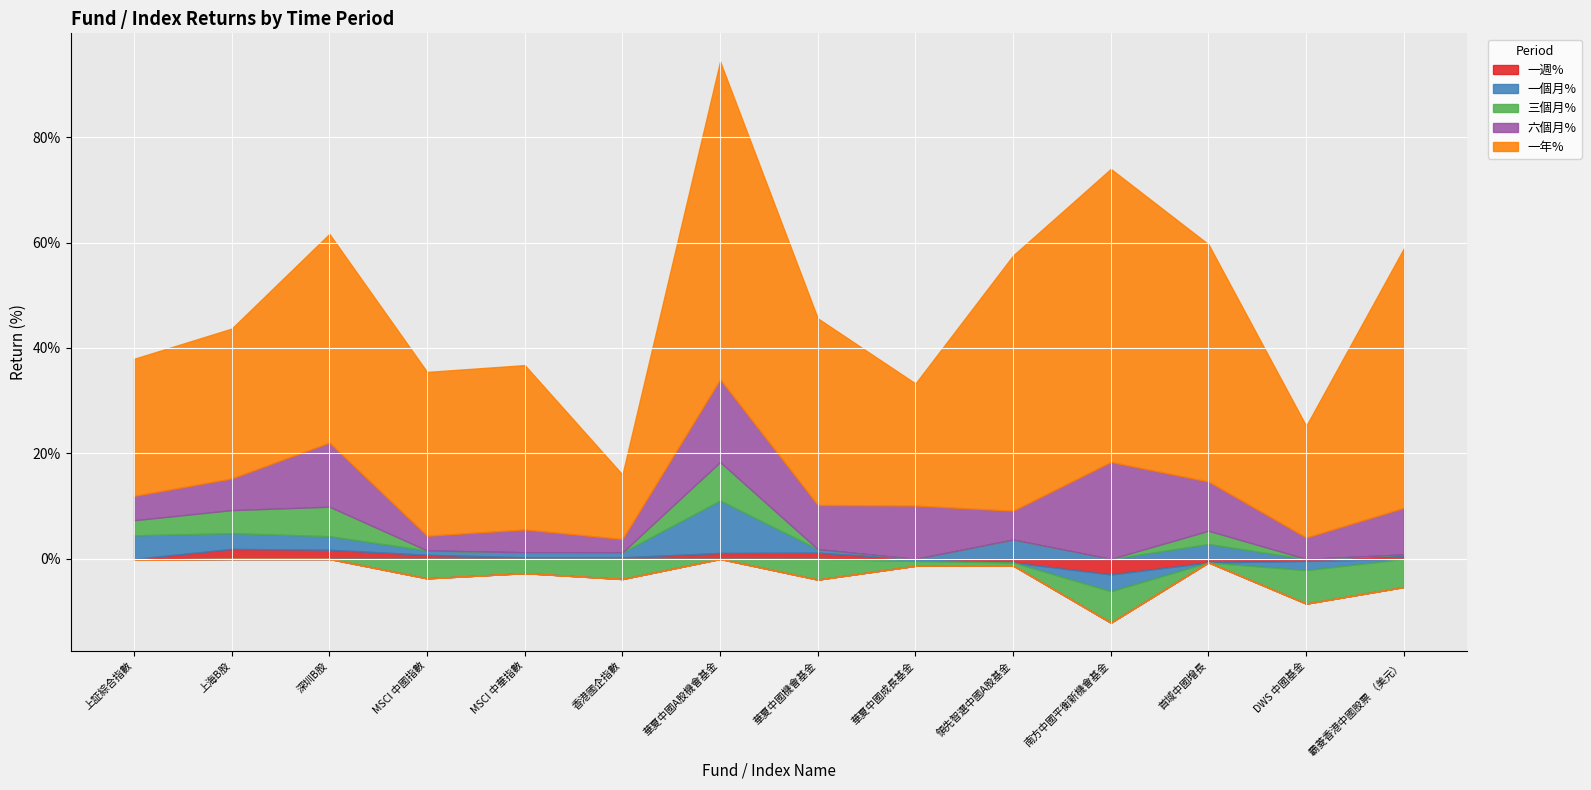

Which series has the largest total across all categories?

一年%